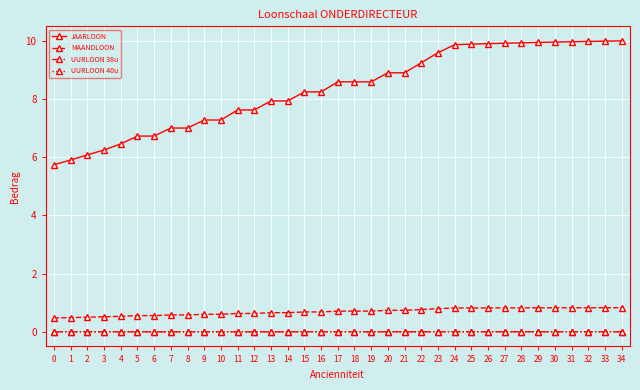

How many lines are shown in the chart?

4